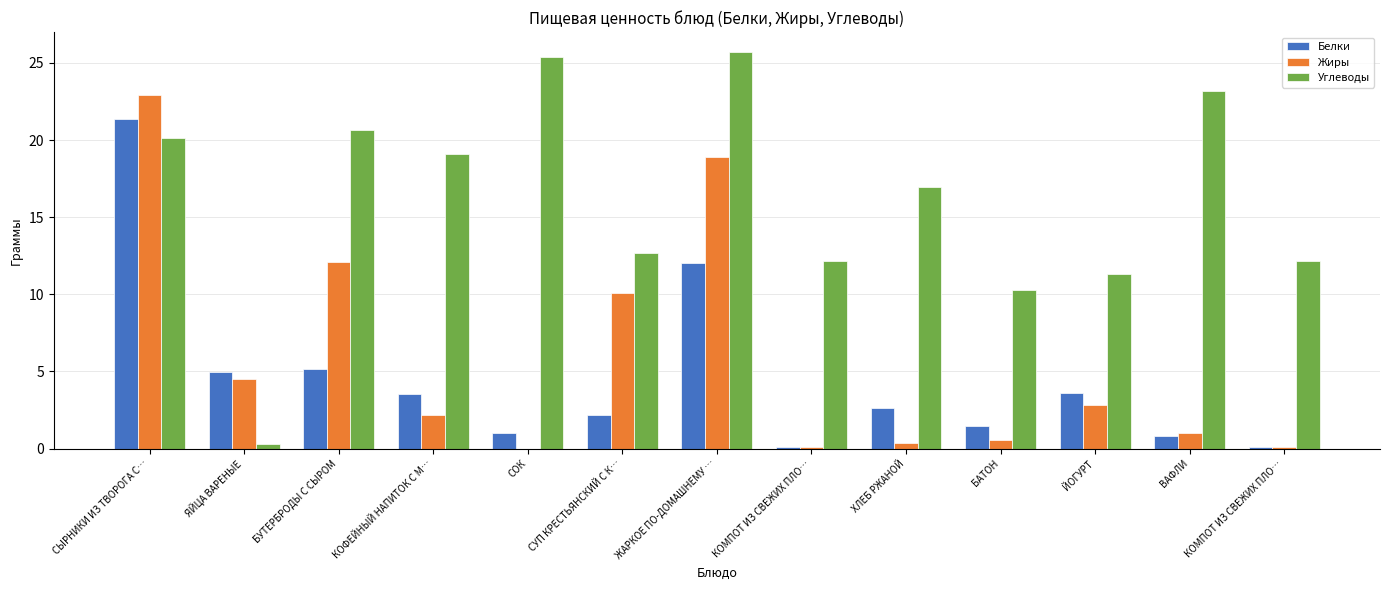

Which series has the largest range (max minus min)?

Углеводы